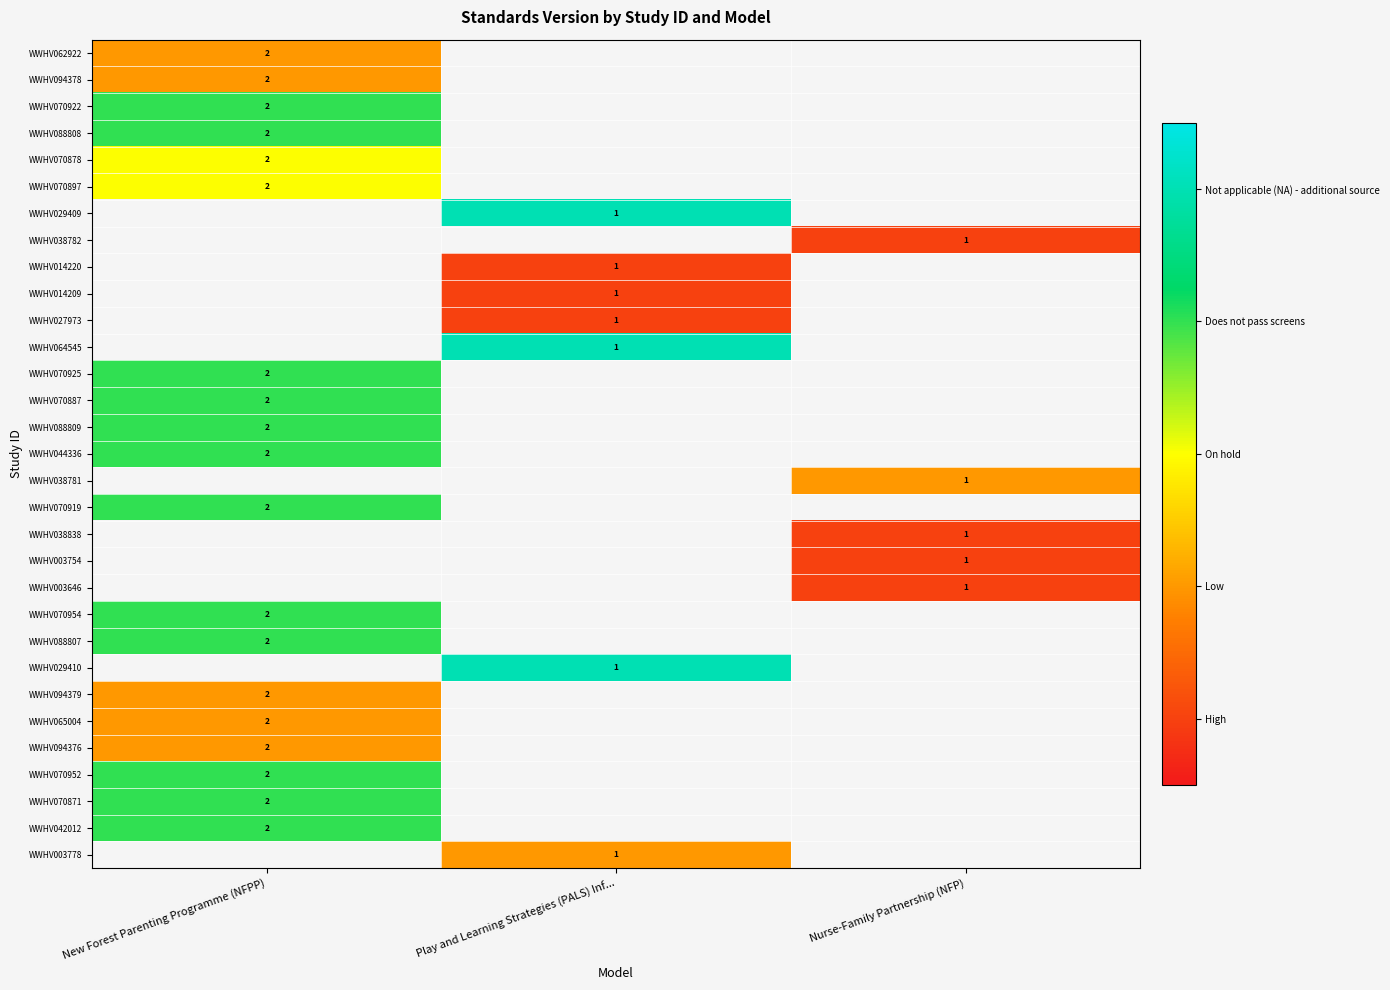

The WWHV070925 series shows 2 at New Forest Parenting Programme (NFPP). True or false?

True